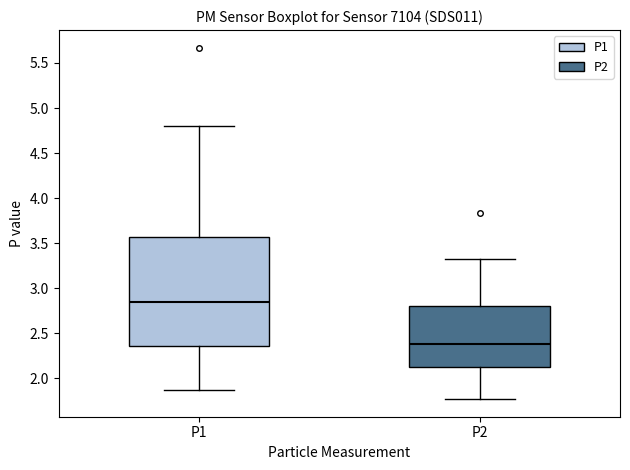

Which box is the tallest, from its lower edge to its upper edge?

P1